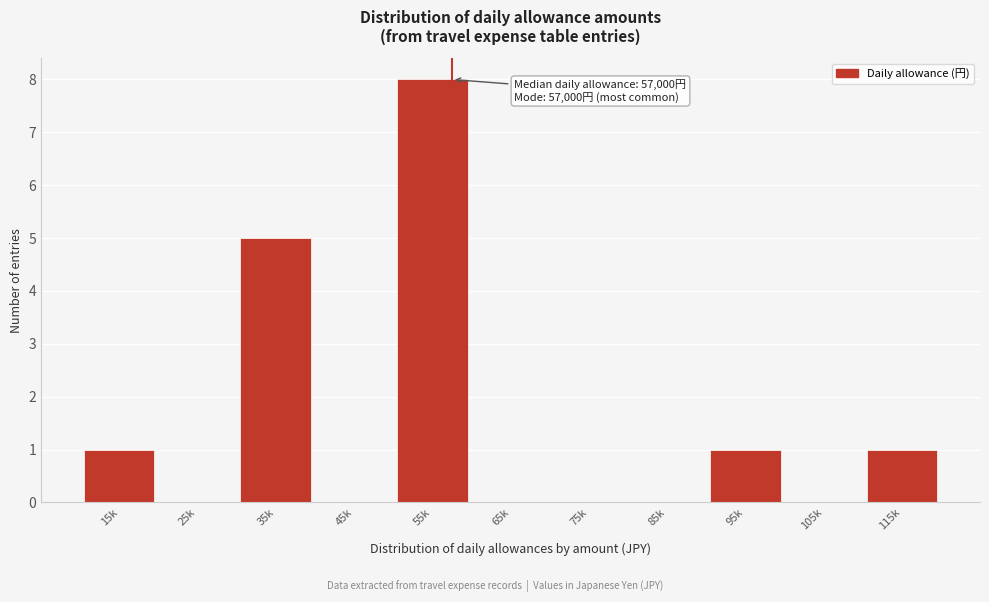

Reading left to right, transcribe all the data shown in this chart.

15k=1	25k=0	35k=5	45k=0	55k=8	65k=0	75k=0	85k=0	95k=1	105k=0	115k=1